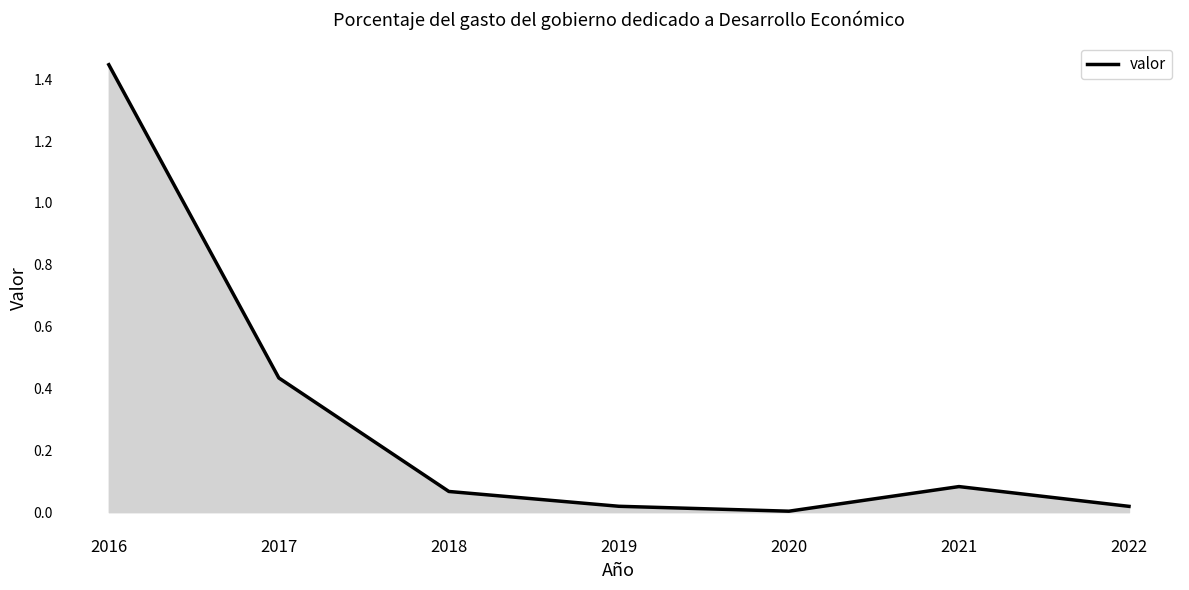

True or false: the data shows 0.0 at 2021.

False